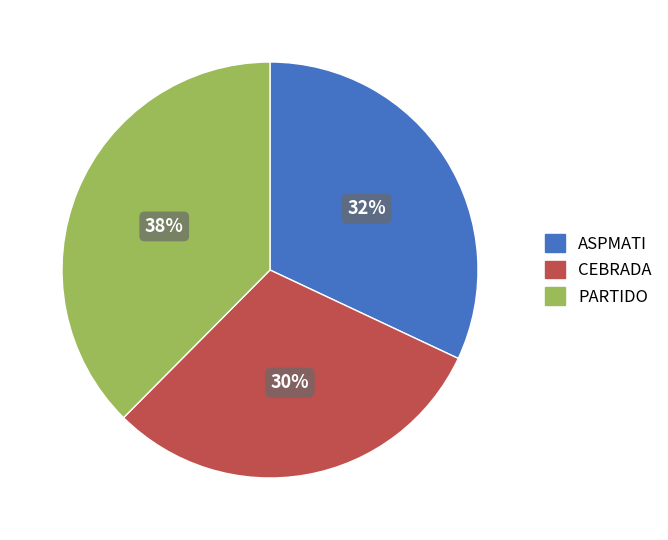

To the nearest percent, what is the difference between the CEBRADA and ASPMATI slice percentages?

2%